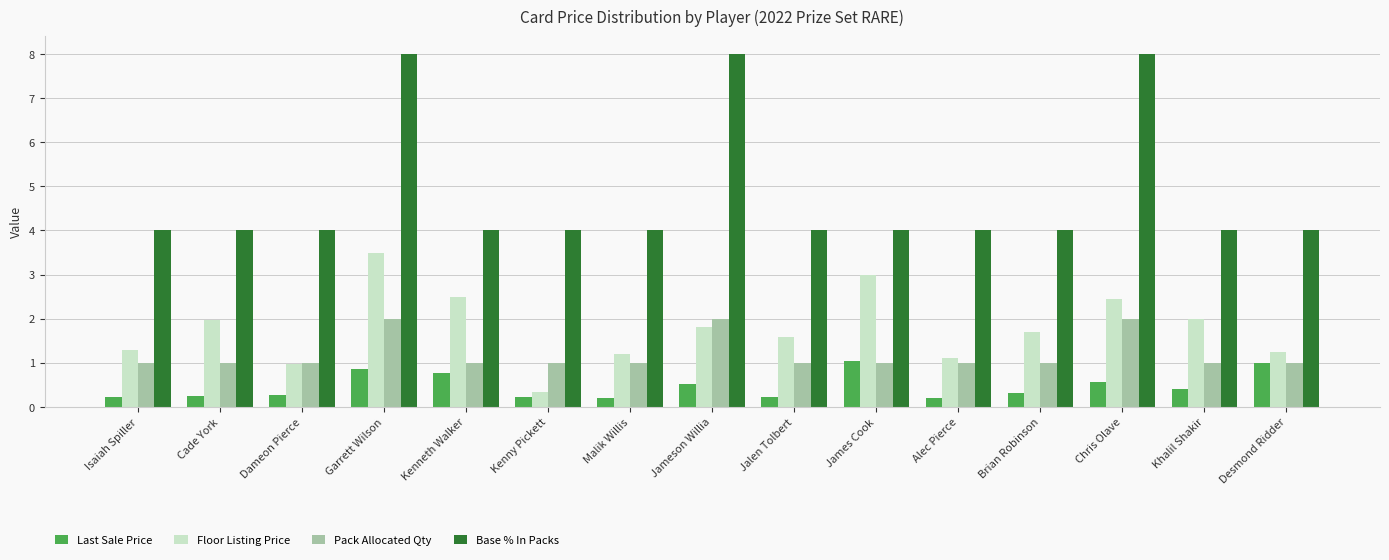

Which series changed the most between Garrett Wilson and Khalil Shakir?

Base % In Packs